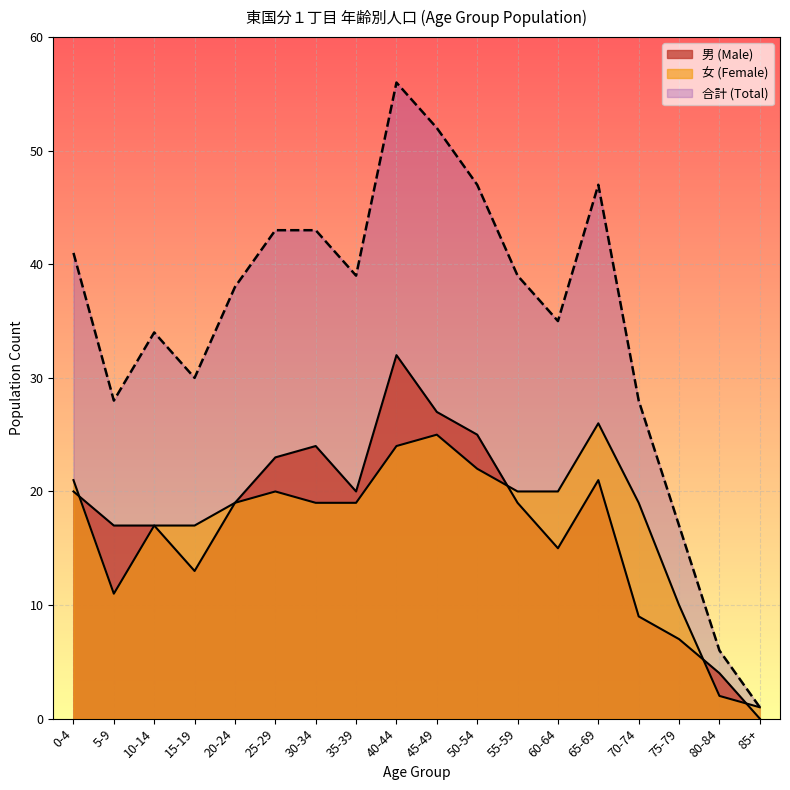

The value of 男 (Male) at 15-19 is 13. True or false?

True